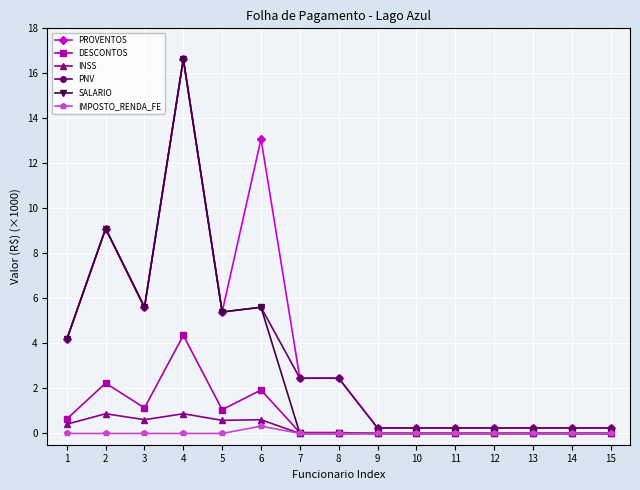

Is the value of IMPOSTO_RENDA_FE at 6 greater than the value of INSS at 4?

No